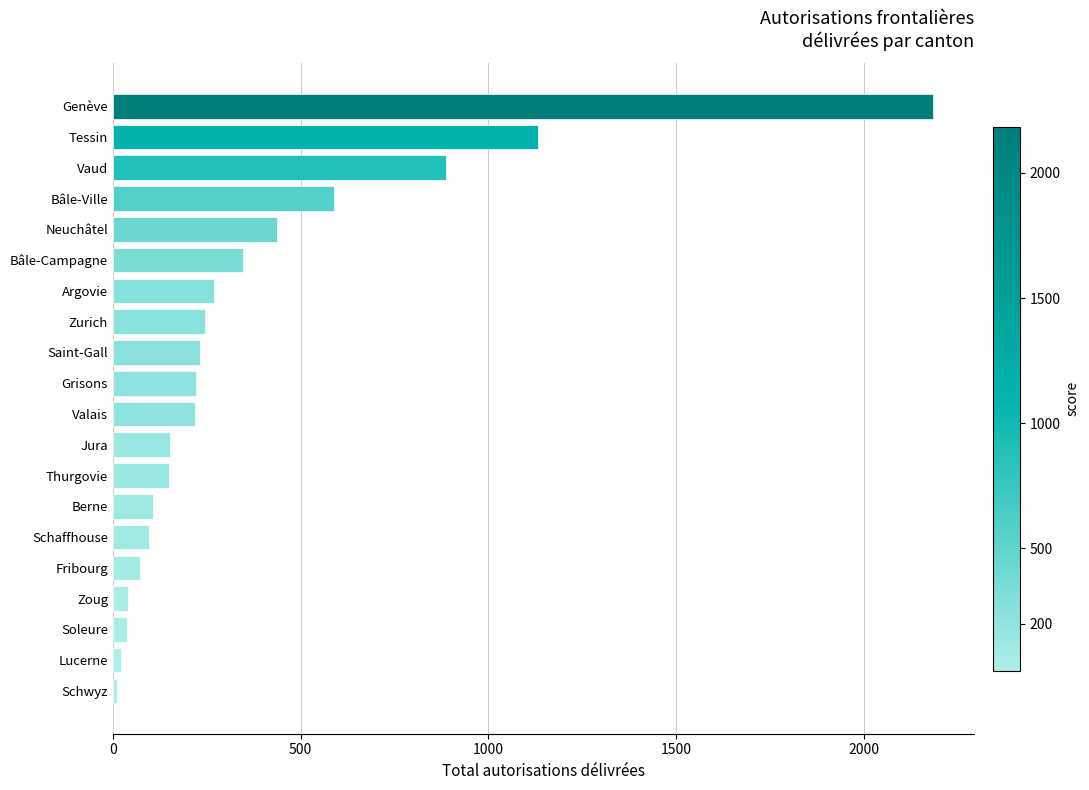

How many values are below 221?

10